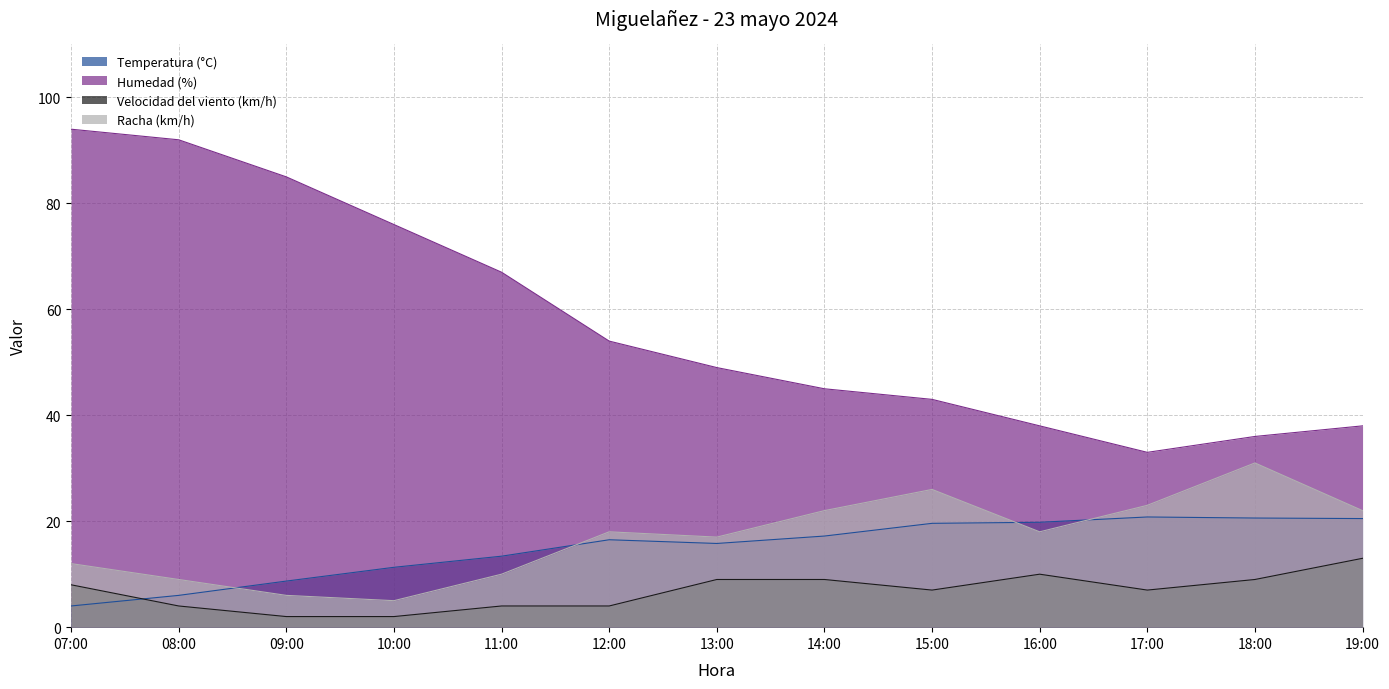

What position from the right is 12:00?

8